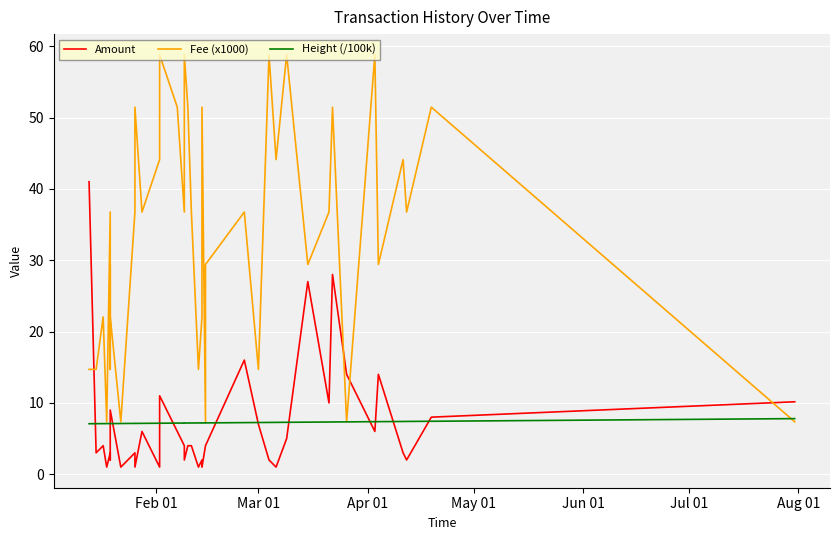

What is the value of the Height (/100k) point at the 8th from the left?

7.1